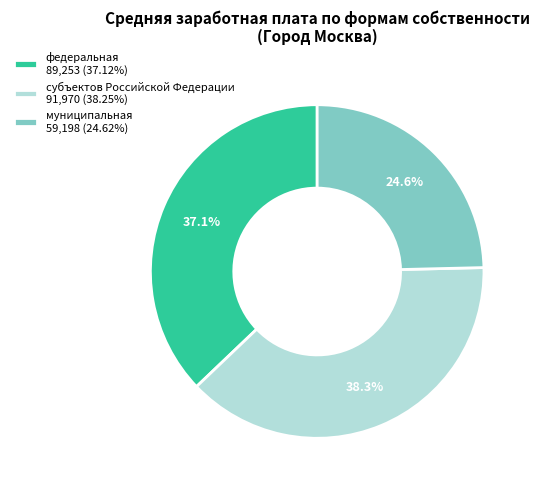

Does субъектов Российской Федерации represent more than half of the total?

No